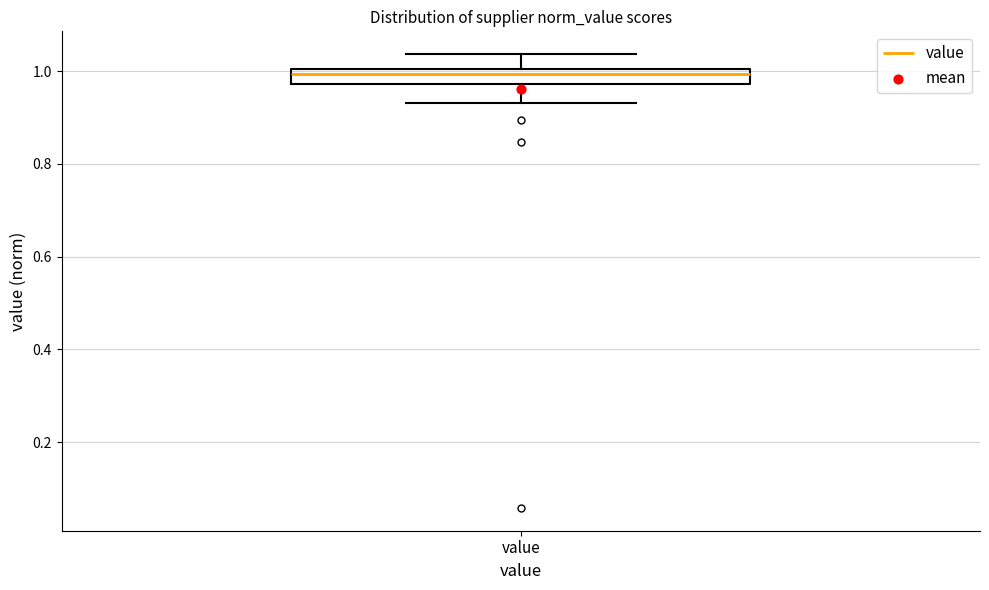

Transcribe this box plot: give where the median line is, the range the box spans, and where the two whiskers end, as read against the y-axis. The values are not printed on the chart, so give them approximately, as read against the axis.

median 1.00 (inside the box), box 0.98 to 1.00, whiskers 0.94 to 1.04